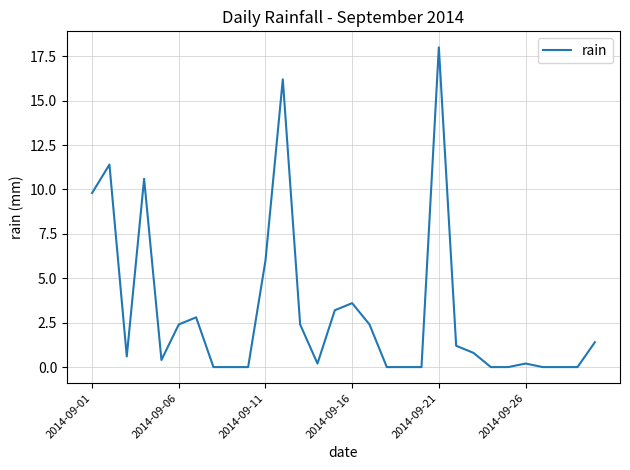

What is the greatest value displayed?

18.0